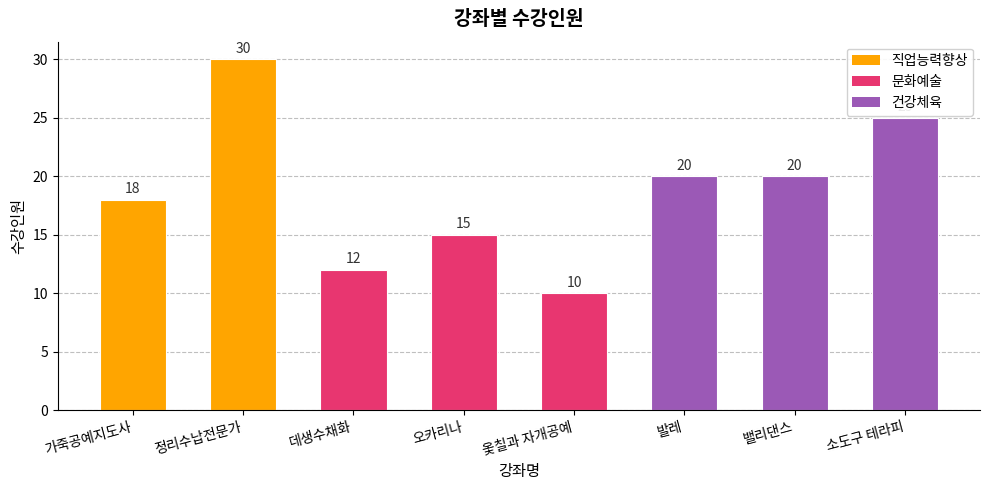

What is the sum of the values at 데생수채화 and 가죽공예지도사?

30